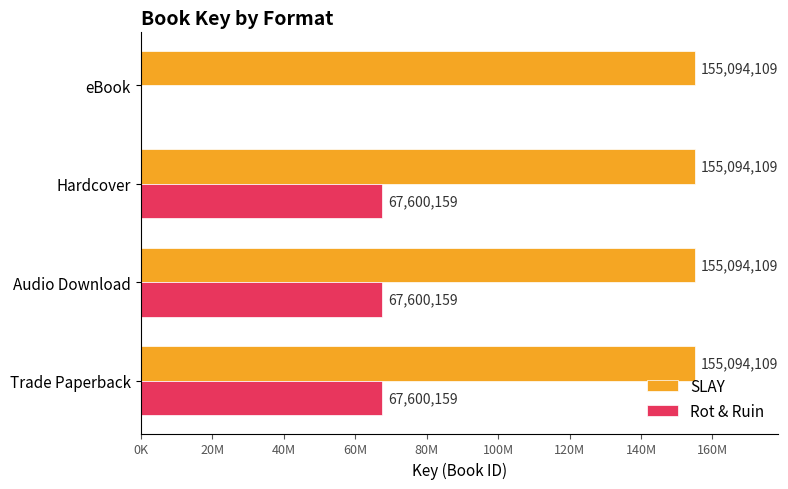

Which series has the largest range (max minus min)?

Rot & Ruin